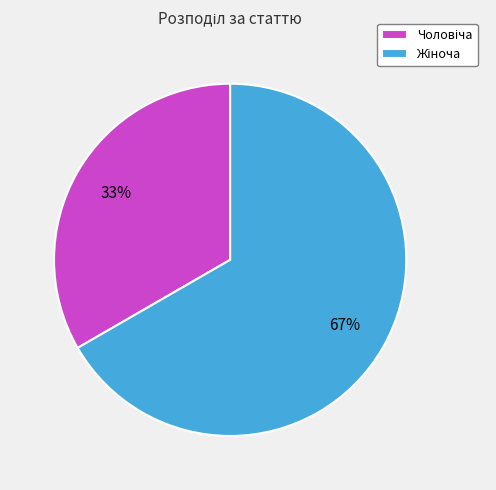

Is there any slice that represents more than half of the pie?

Yes